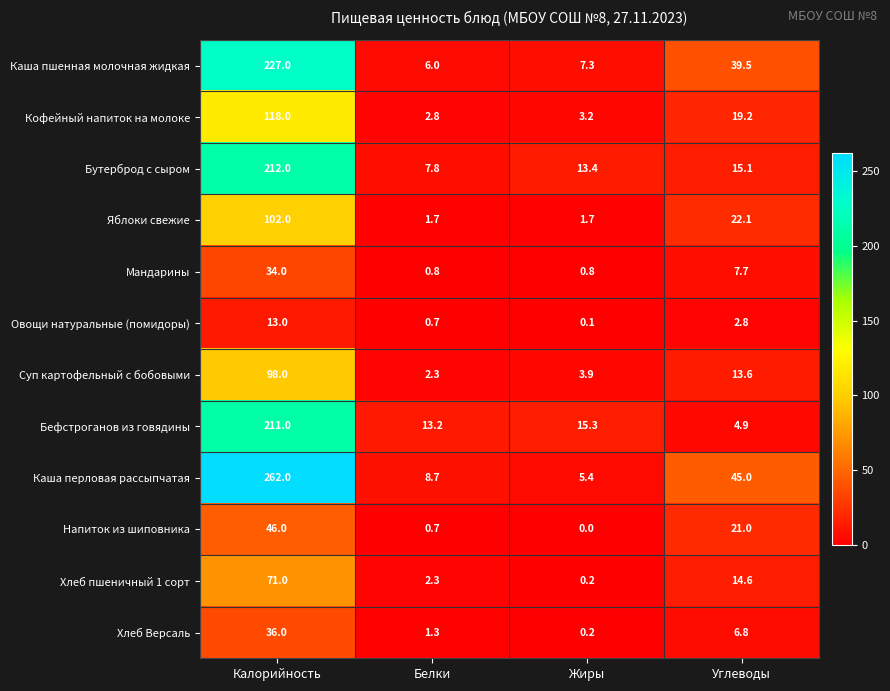

True or false: Мандарины has a value of 0.3 at Белки.

False